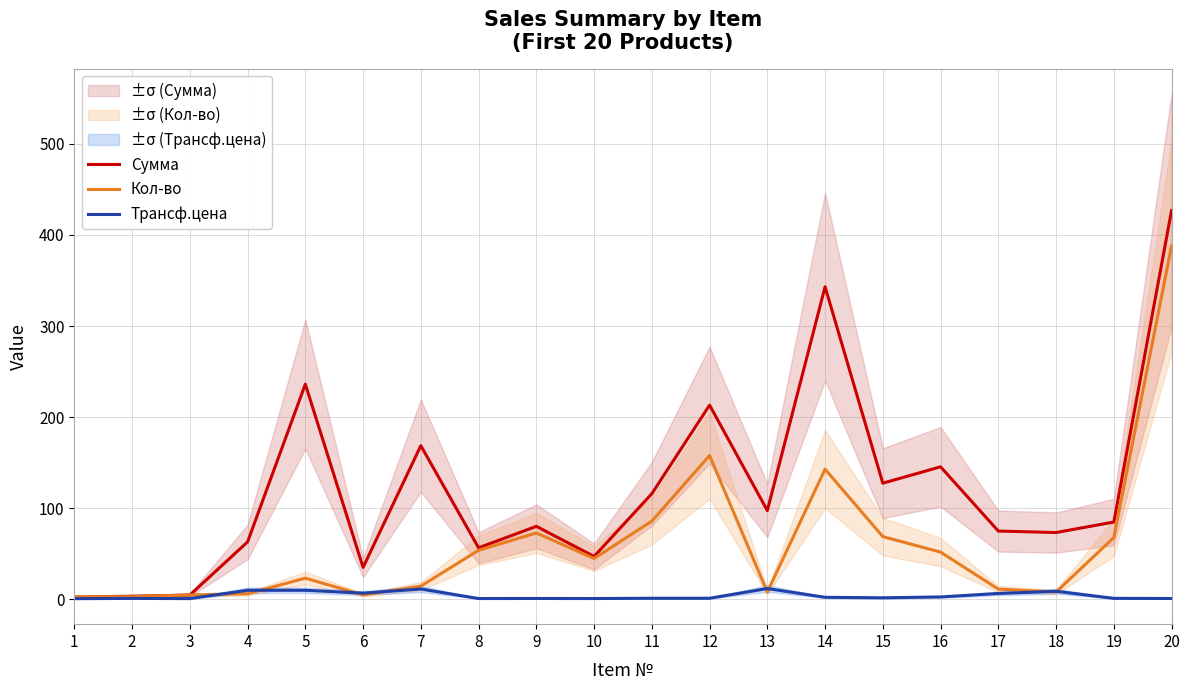

True or false: Трансф.цена and Сумма intersect in this chart.

False